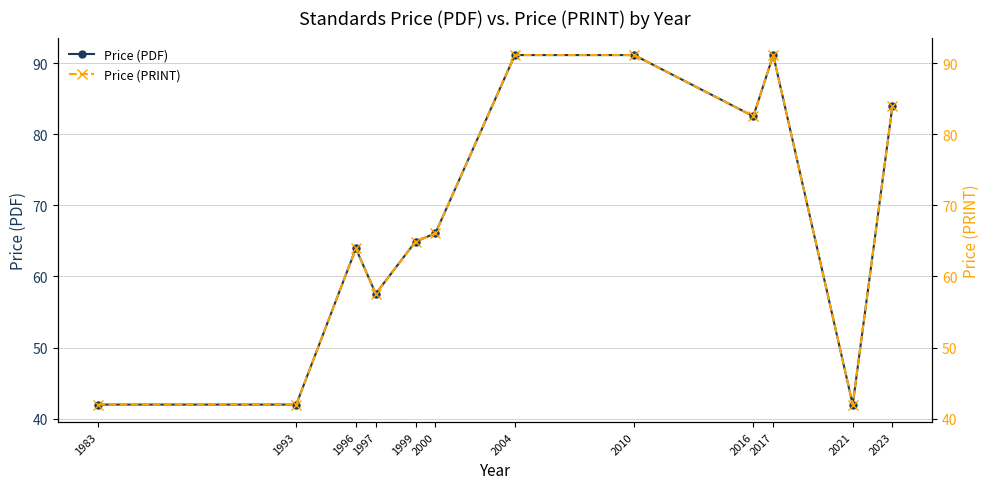

What are all the series names shown in the legend?

Price (PDF), Price (PRINT)